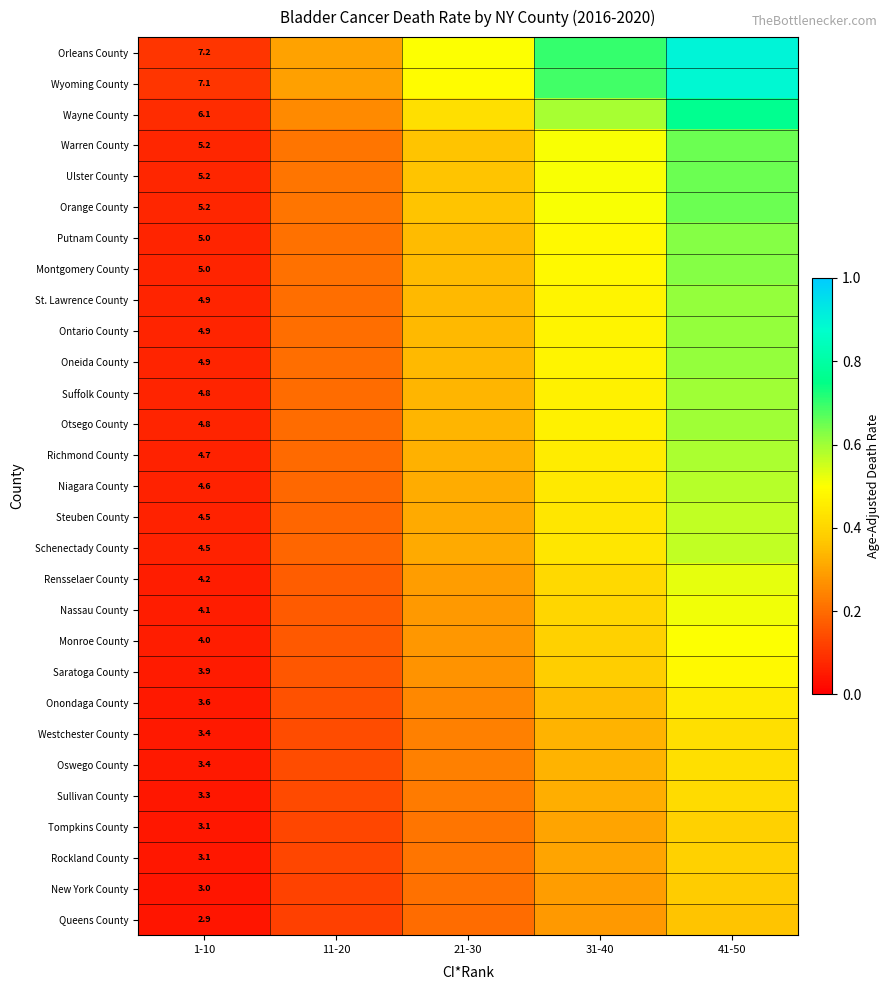

At which category is the sum across all series the highest?

41-50